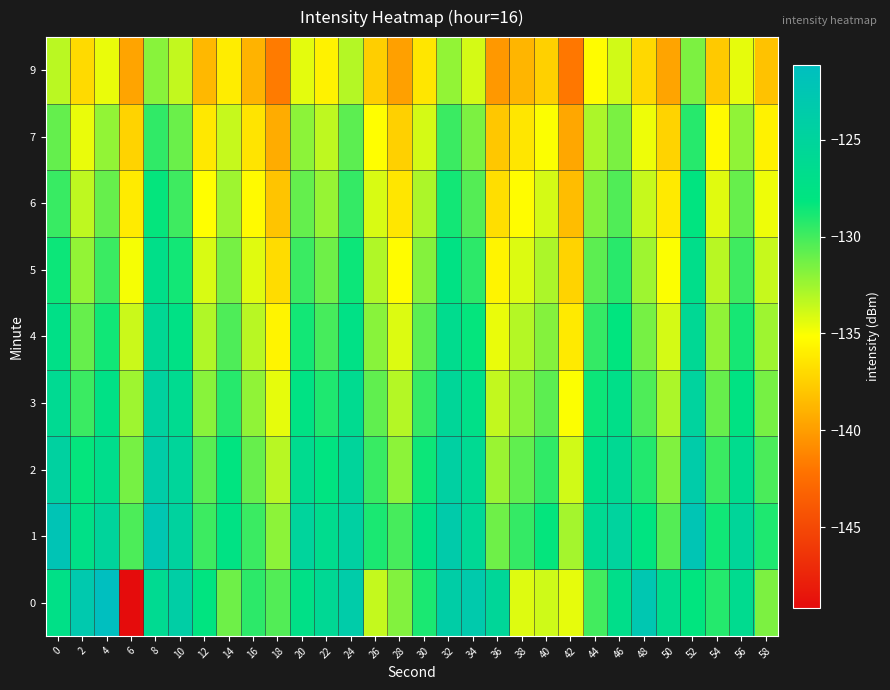

Rank the series at 26 from highest to lowest value.

1, 2, 3, 4, 5, 0, 6, 7, 9